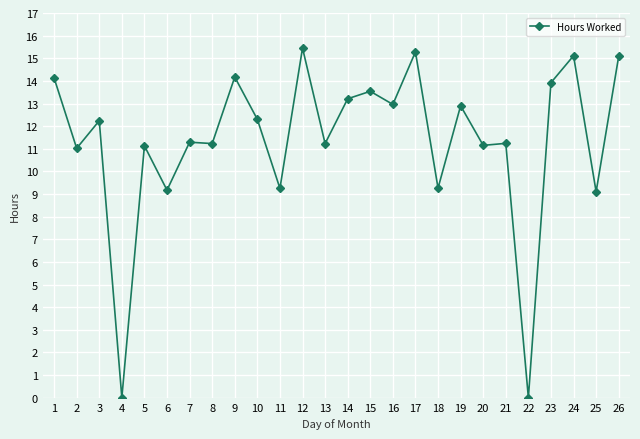

Between 23 and 18, which is larger?

23